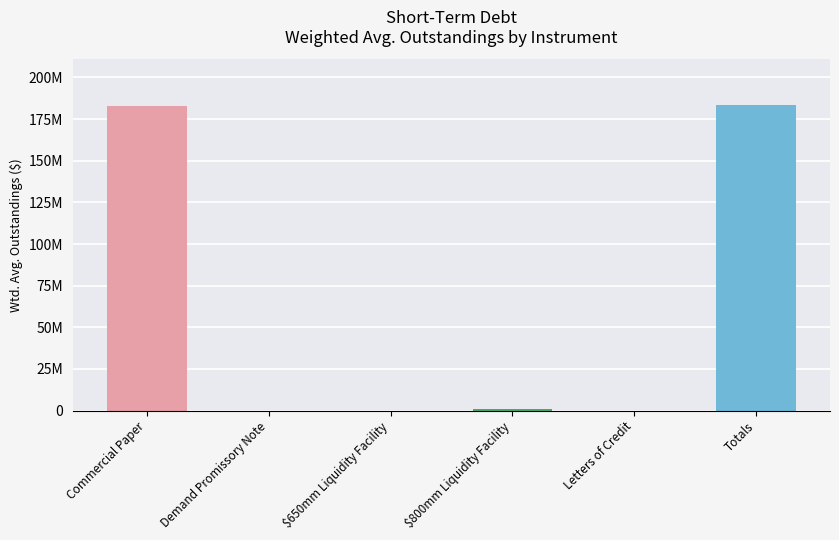

True or false: the data shows -119491968.1 at Demand Promissory Note.

False